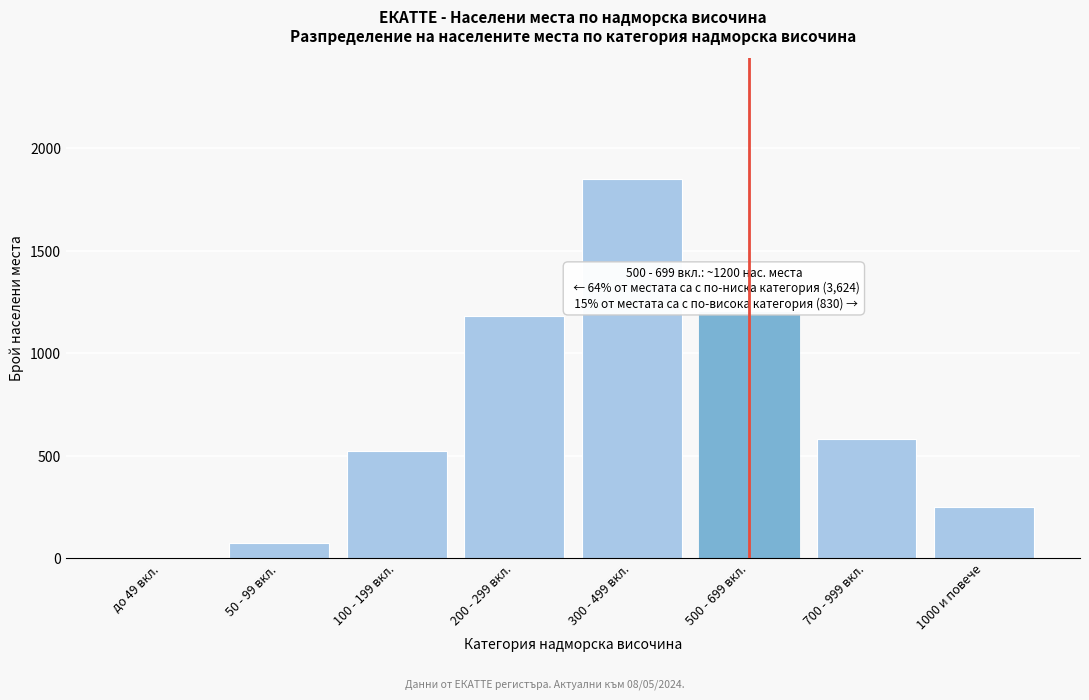

Reading left to right, extract all data points from this chart.

до 49 вкл.=0	50 - 99 вкл.=71	100 - 199 вкл.=523	200 - 299 вкл.=1180	300 - 499 вкл.=1850	500 - 699 вкл.=1200	700 - 999 вкл.=580	1000 и повече=250